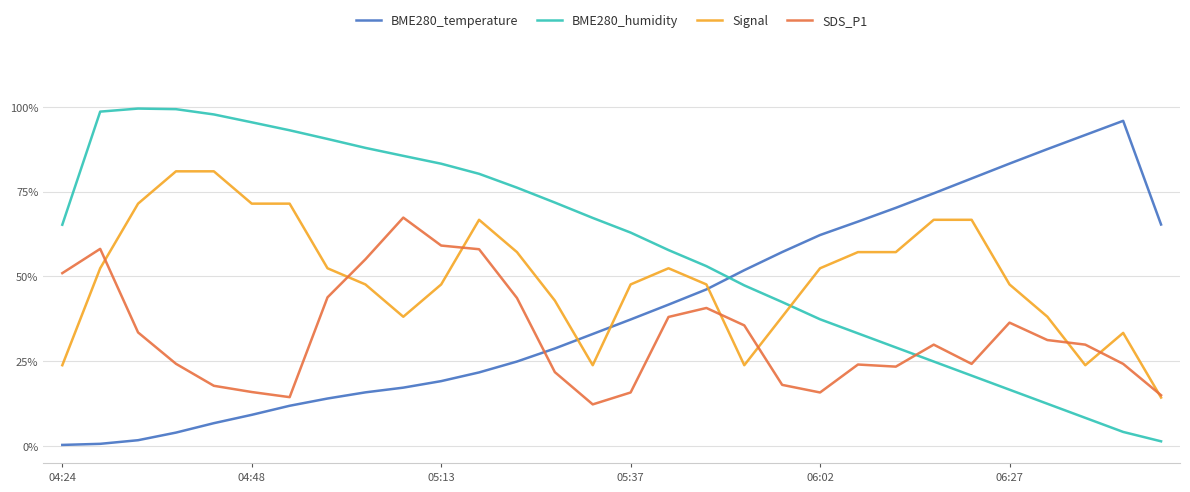

At how many categories does at least one series exceed 0?

30